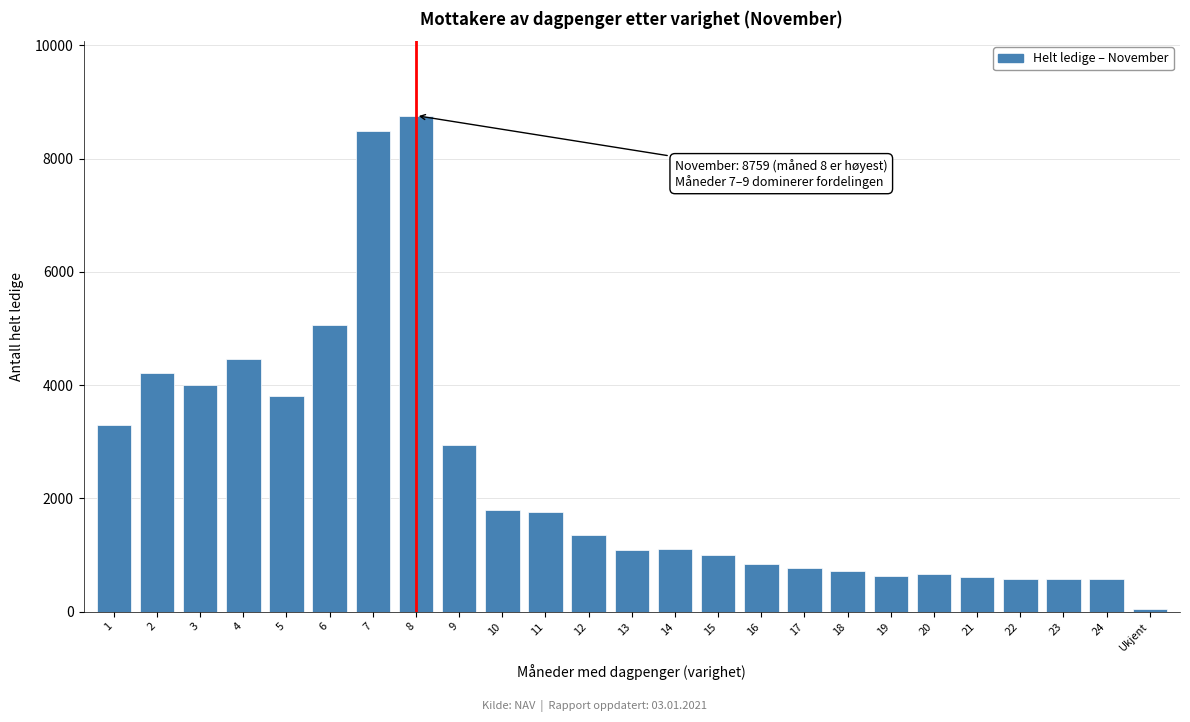

What is the difference between the maximum and minimum values?

8718